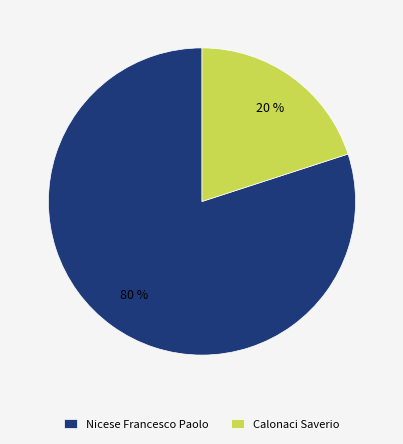

Approximately how many times larger is the value at Nicese Francesco Paolo compared to Calonaci Saverio?

4.0